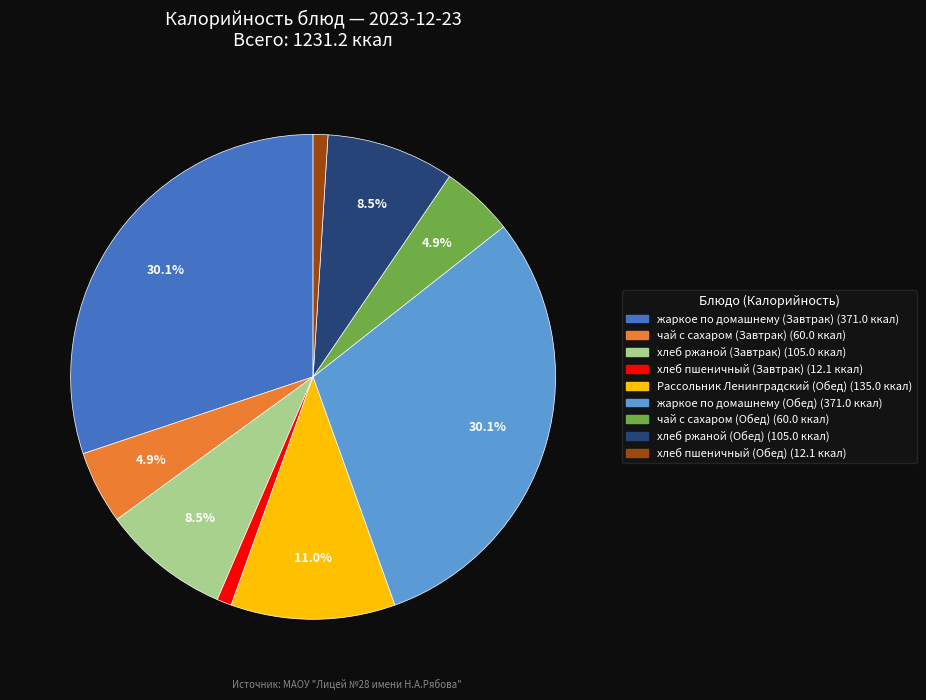

The жаркое по домашнему (Завтрак) slice represents 16% of the pie. True or false?

False